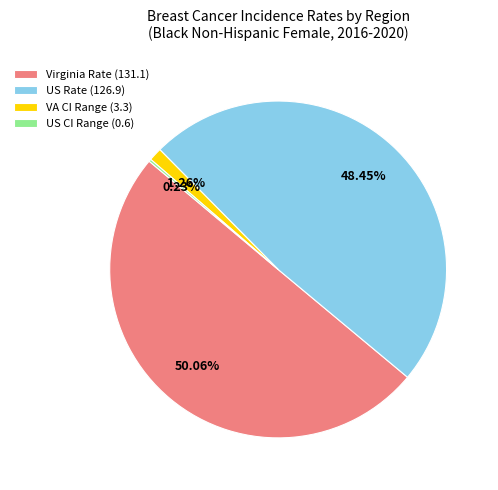

Is VA CI Range (3.3) the majority of the pie?

No